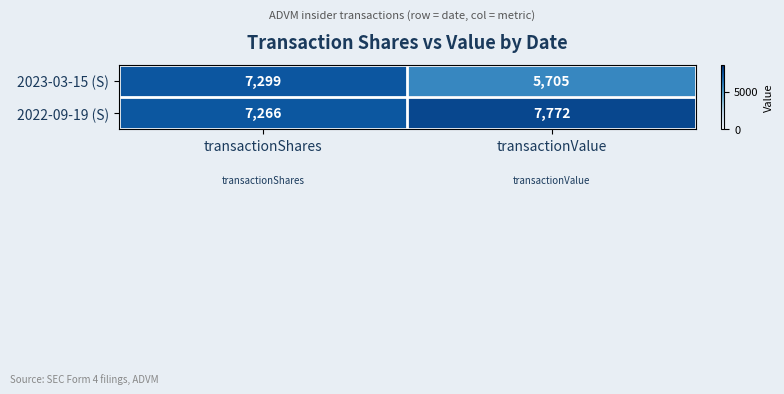

The value of 2022-09-19 (S) at transactionShares is 12738. True or false?

False